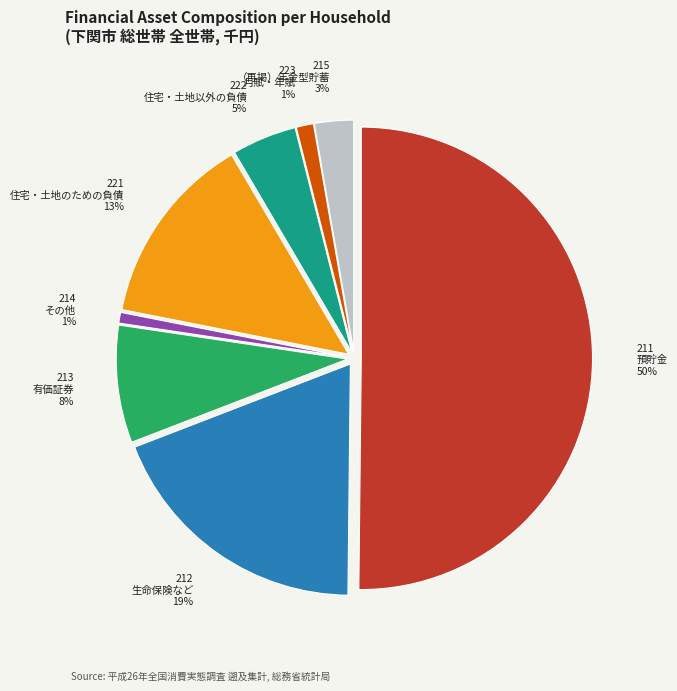

To the nearest percent, what is the average slice percentage?

12%